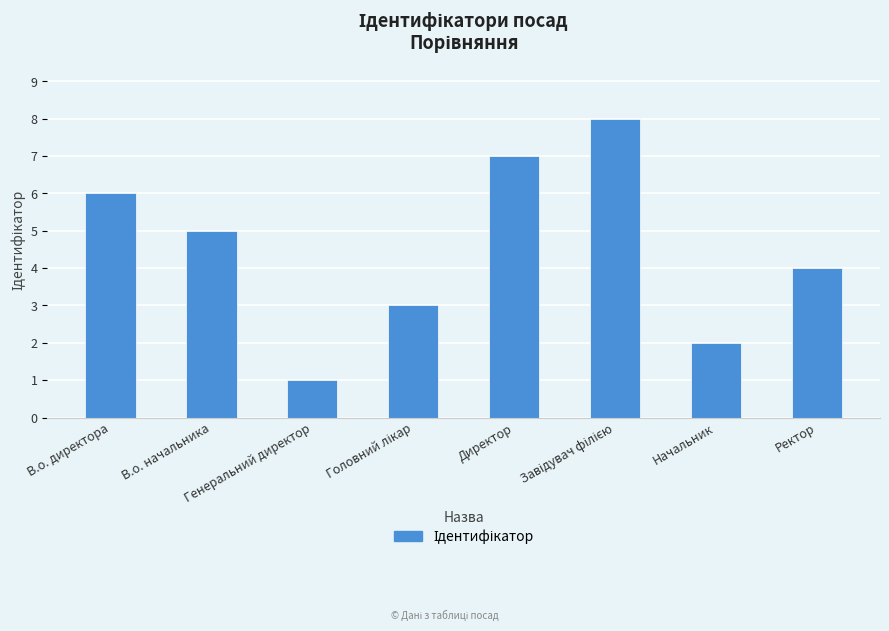

What is the maximum value shown in the chart?

8